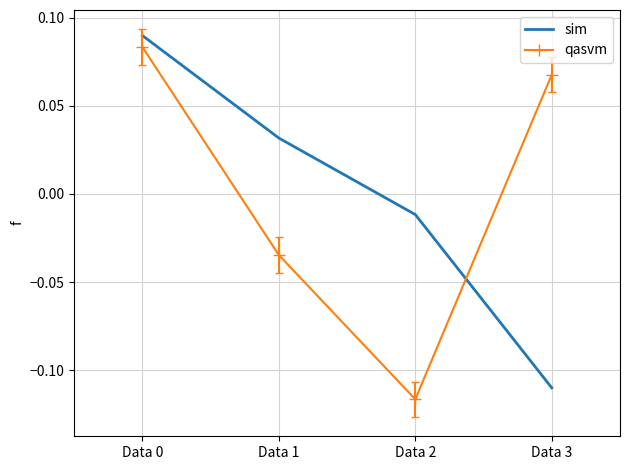

What are all the series names shown in the legend?

sim, qasvm